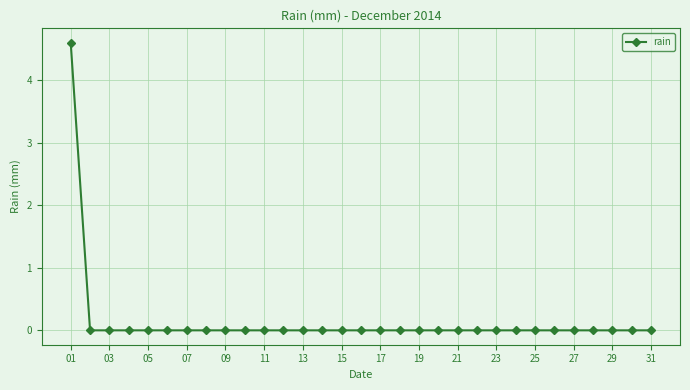

What is the sum of all values?

4.6